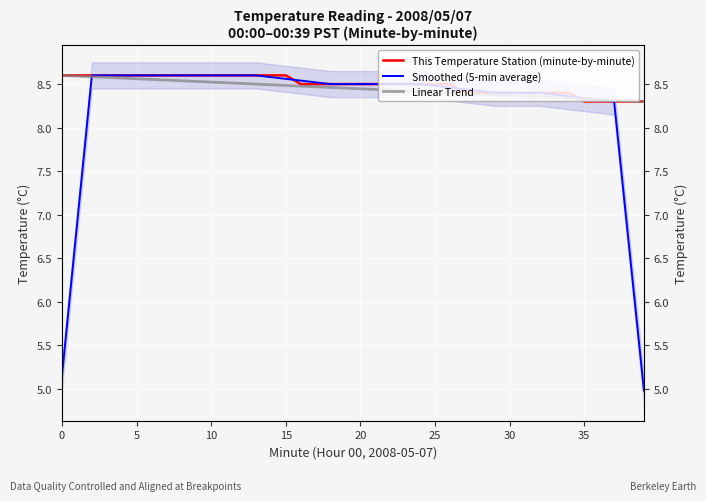

List the series in order of their peak value, highest first.

This Temperature Station (minute-by-minute), Smoothed (5-min average), Linear Trend